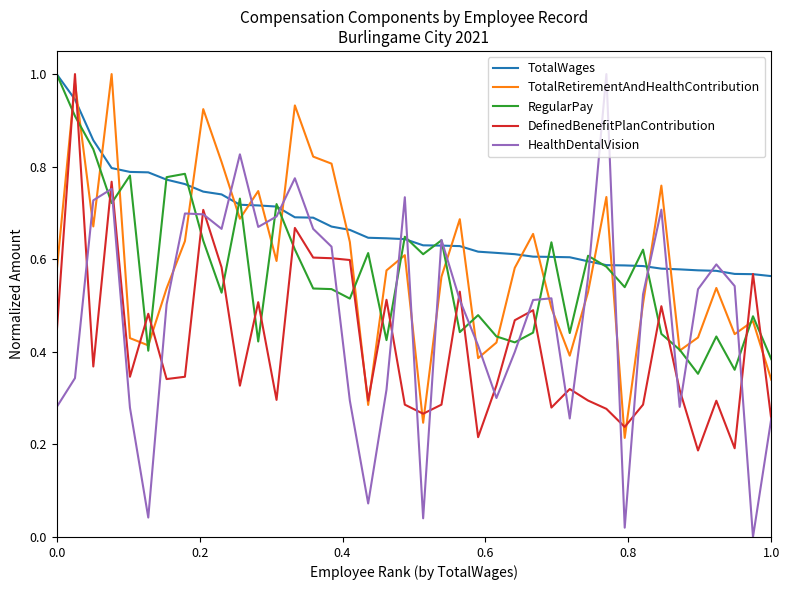

Which series has the largest range (max minus min)?

HealthDentalVision